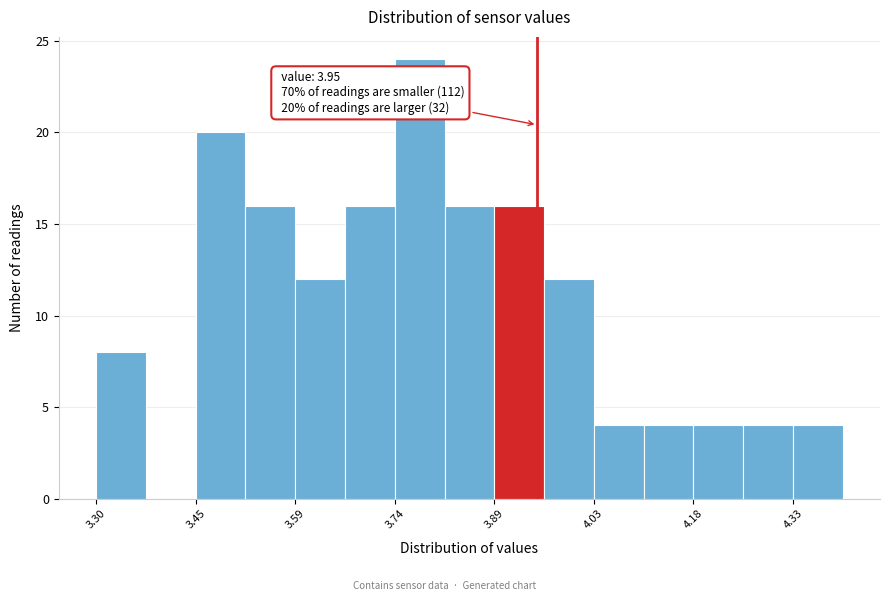

Read against the x-axis, roughly where is the centre of the tallest bar?

3.78